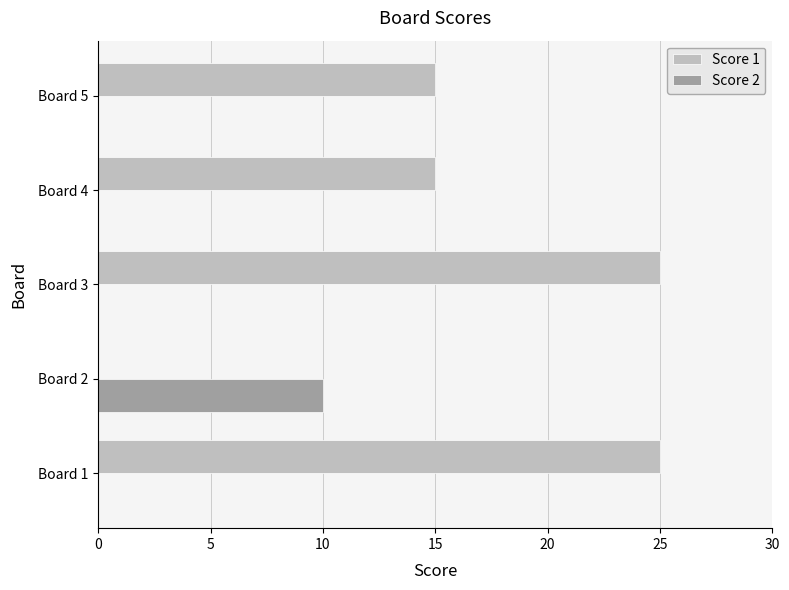

Which series has the largest total across all categories?

Score 1